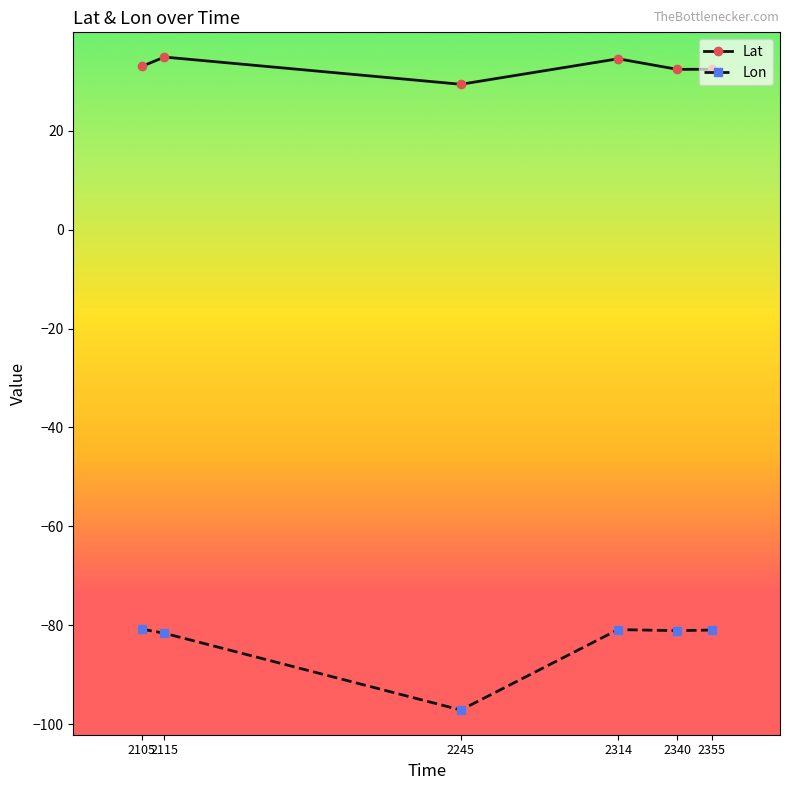

True or false: Lat has more than 0 interior local peaks.

True